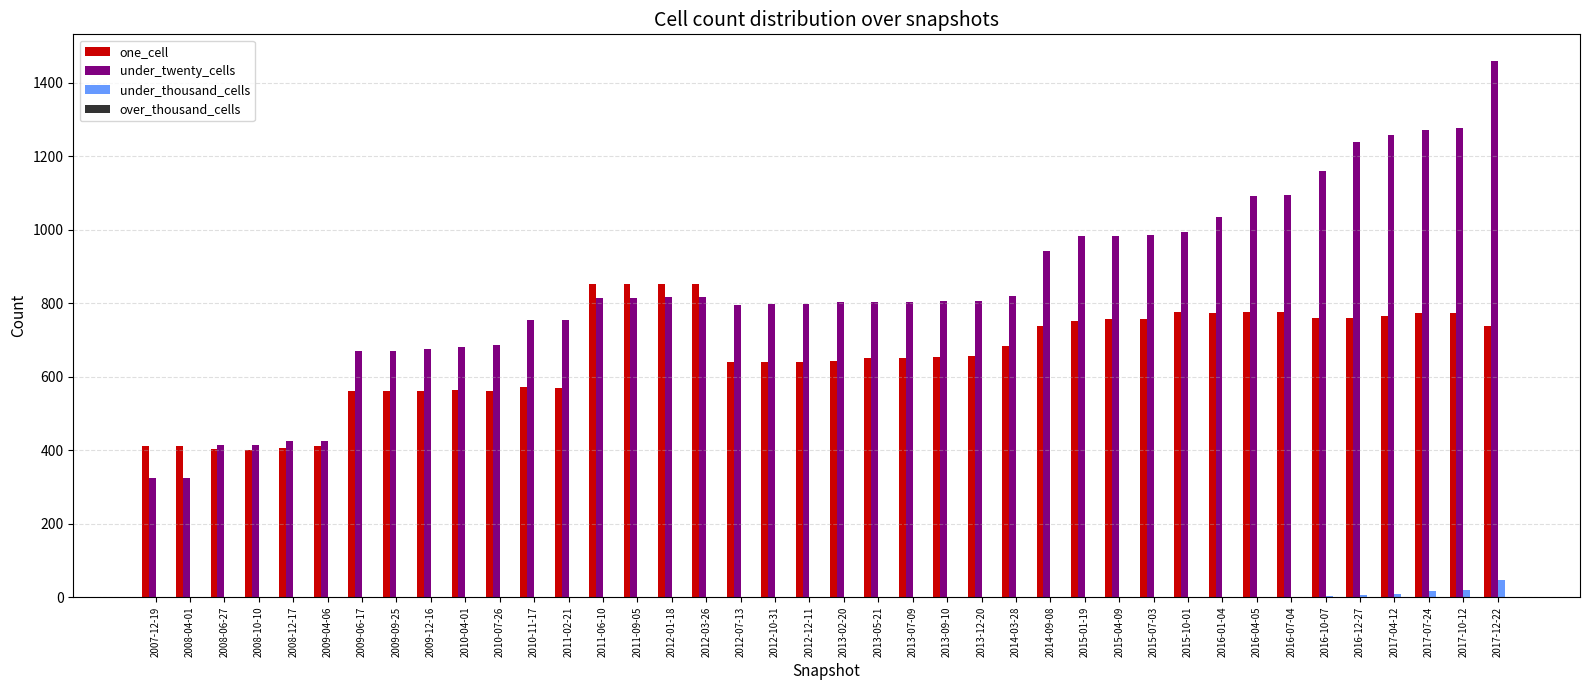

How many distinct data groups are displayed?

3